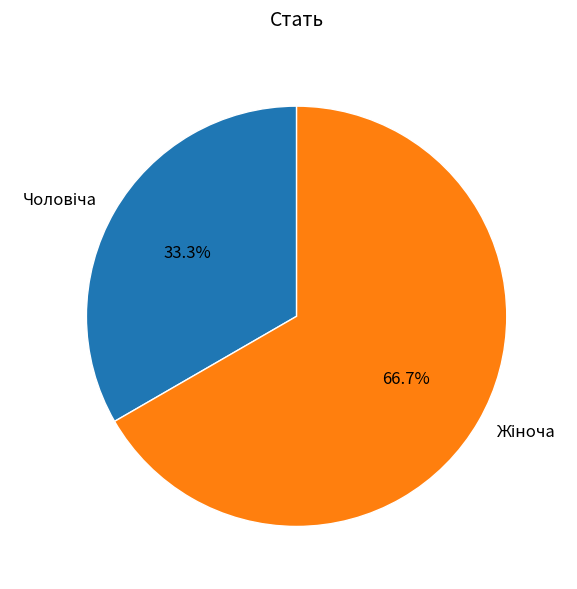

Is there a majority slice in this chart?

Yes